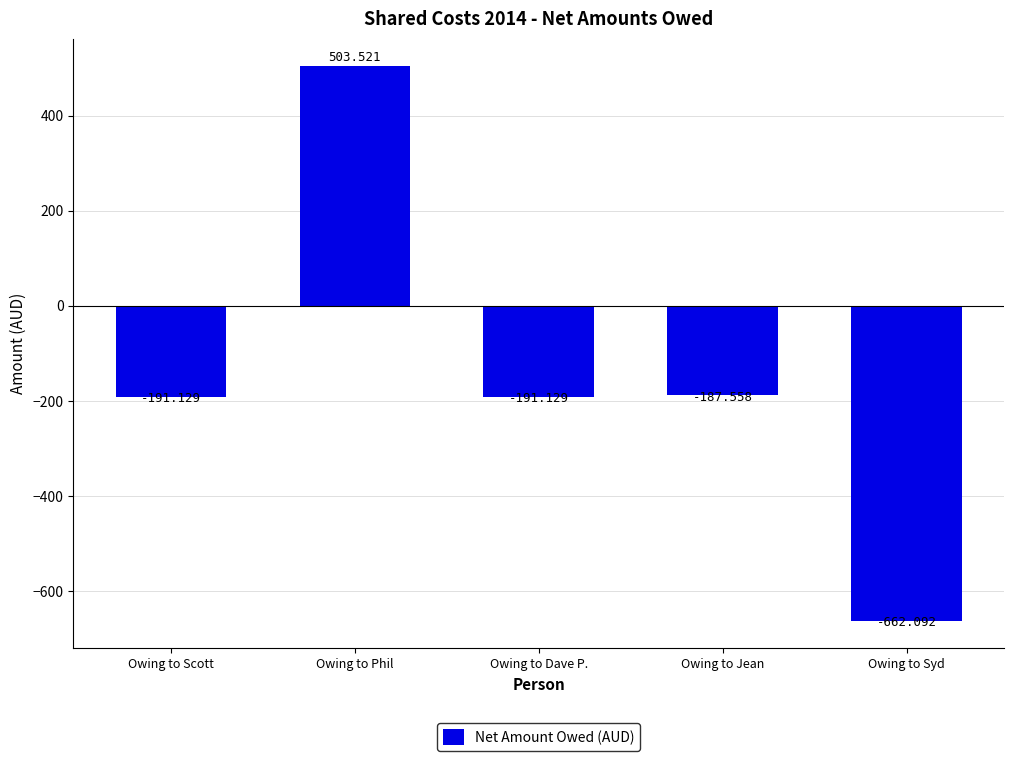

Which has a higher value, Owing to Dave P. or Owing to Phil?

Owing to Phil